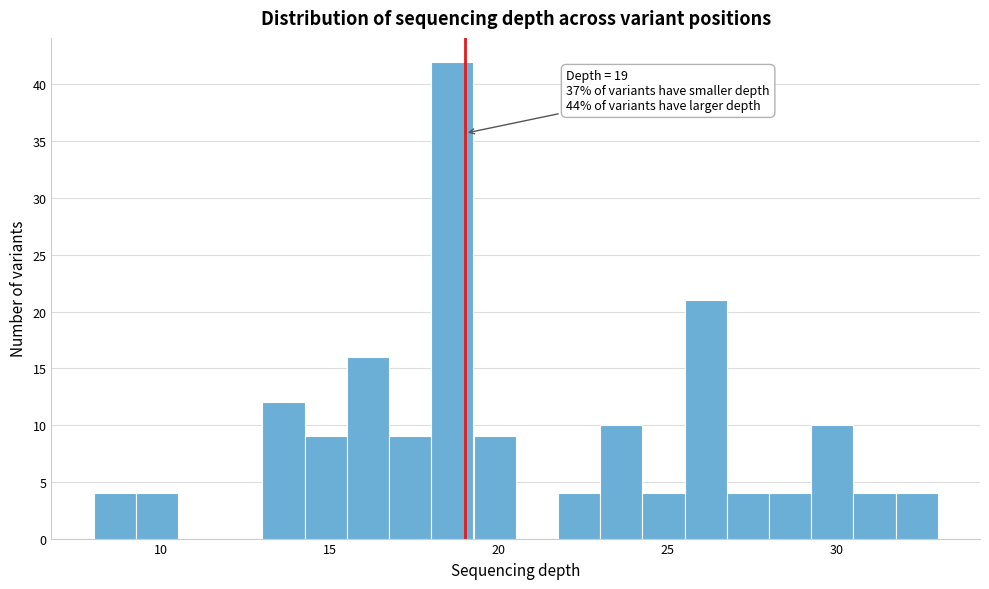

Read against the x-axis, roughly where is the centre of the tallest bar?

18.5